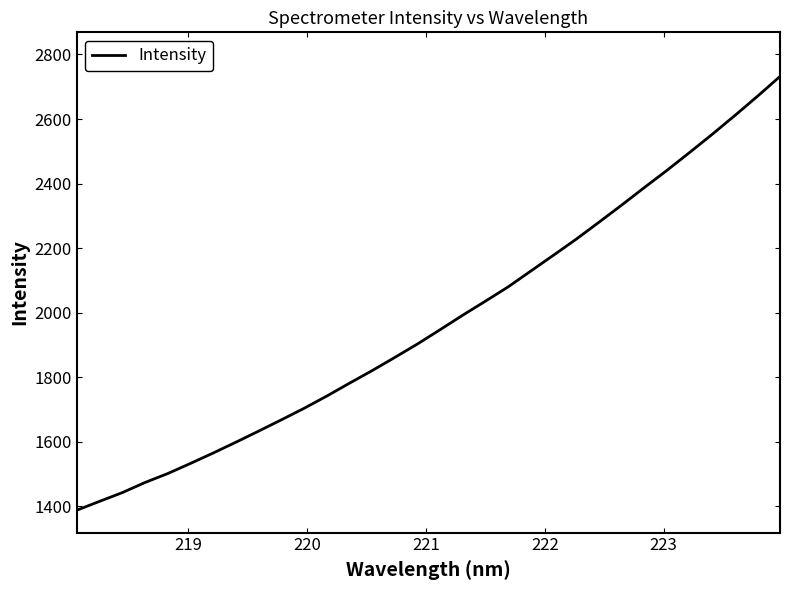

What is the difference between the maximum and minimum values?

1343.6